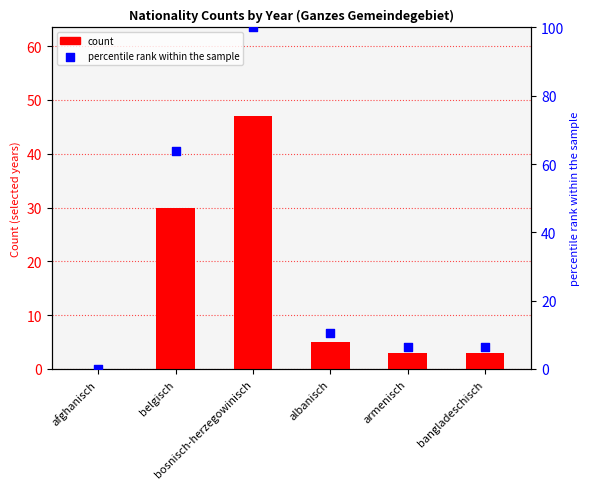

Which series has the widest spread of Y values?

percentile rank within the sample